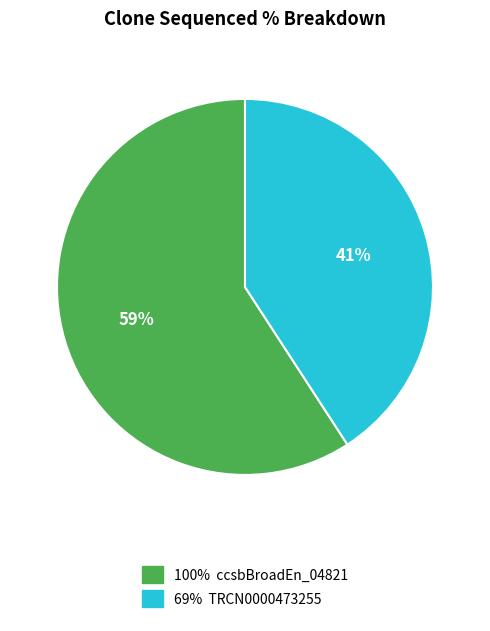

Is there any slice that represents more than half of the pie?

Yes